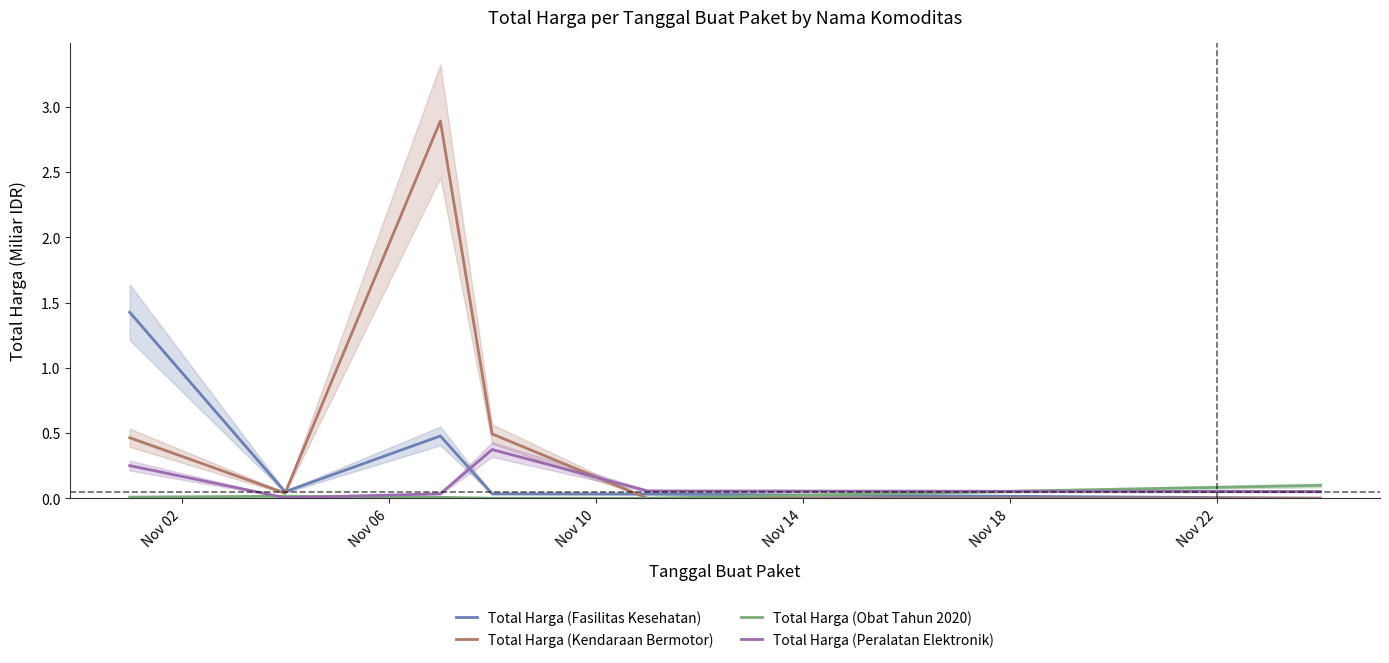

How many series are shown in this chart?

4